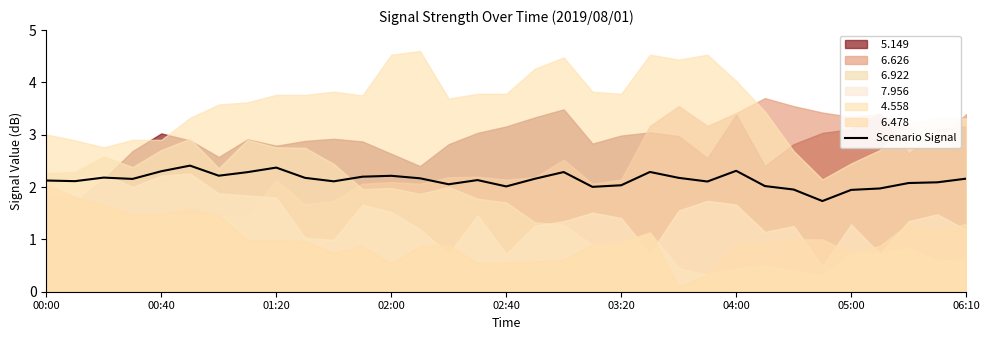

What is the maximum value for Scenario Signal?

2.4